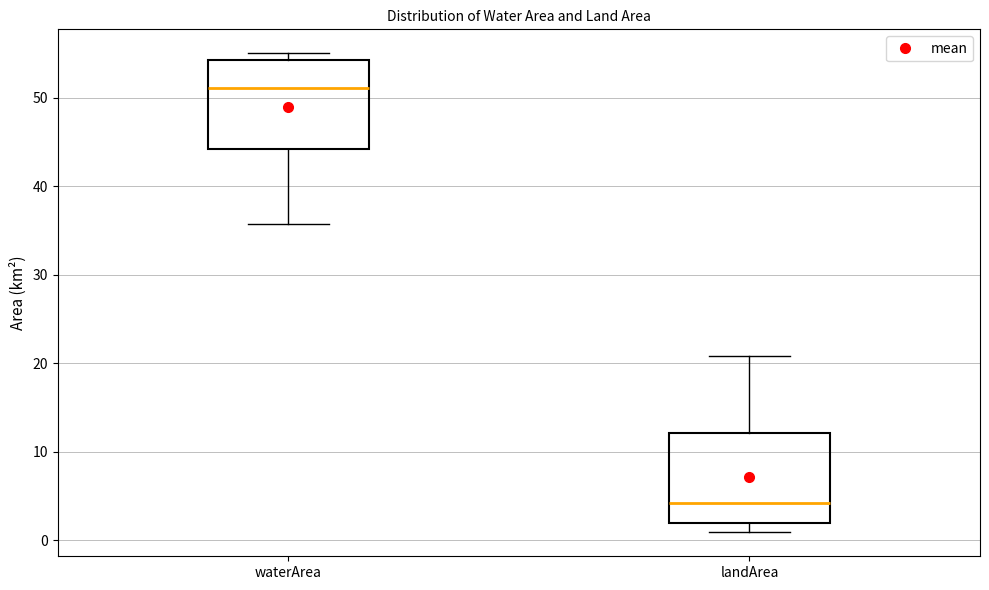

Where is the lower edge of the box for landArea on the y-axis? The values are not printed on the chart, so give them approximately, as read against the axis.

2